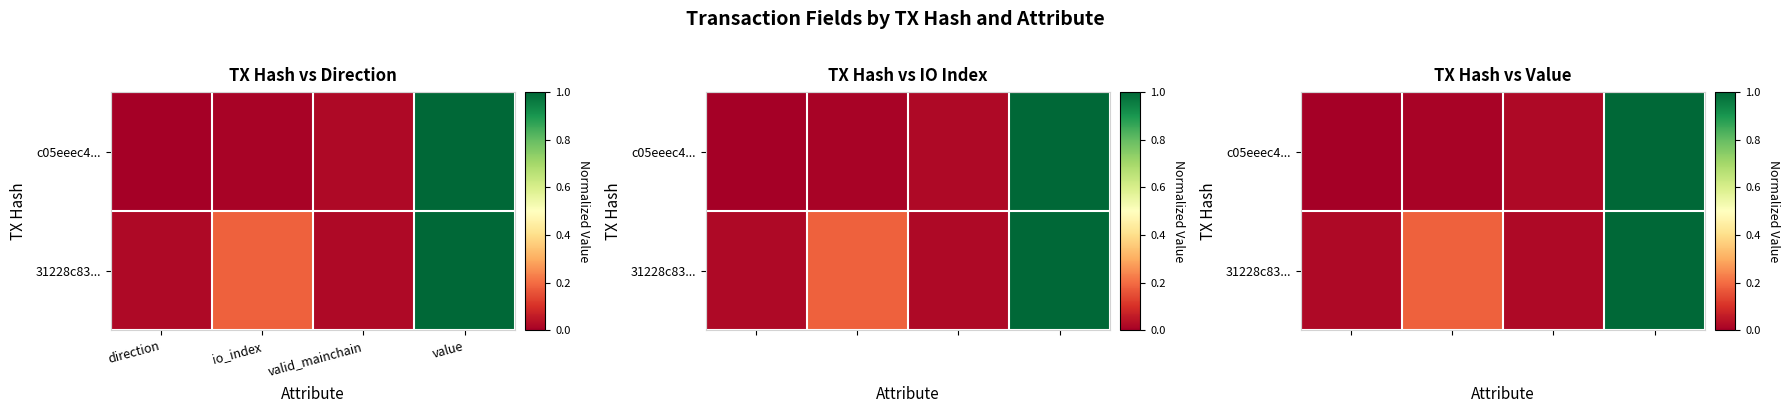

Which series has the largest range (max minus min)?

c05eeec4...